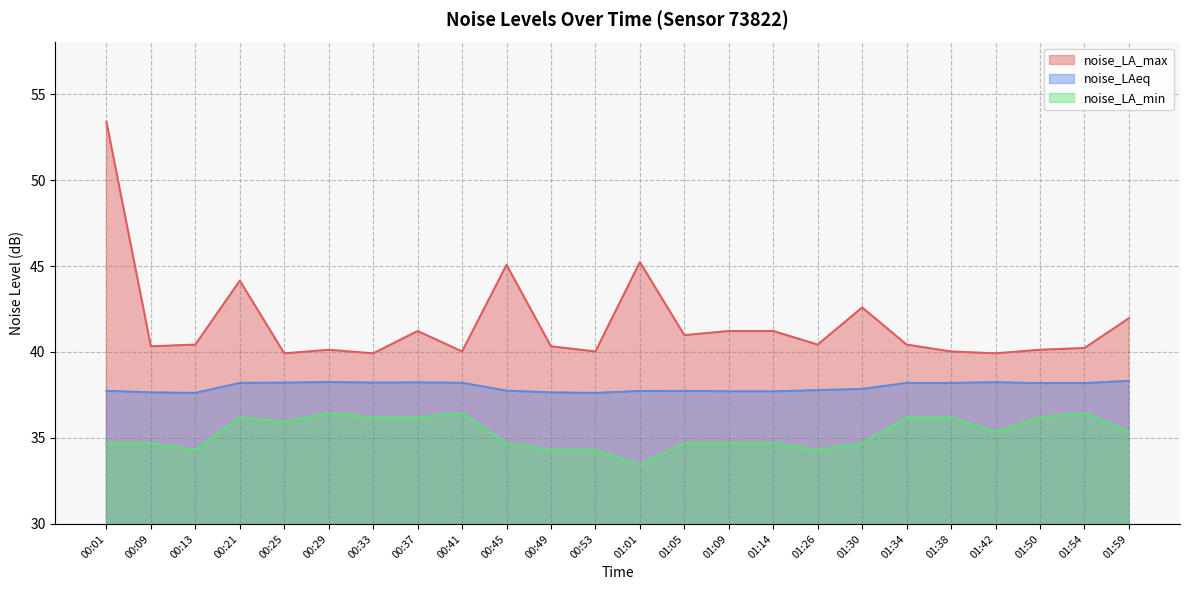

What is the maximum value shown in the chart?

53.4